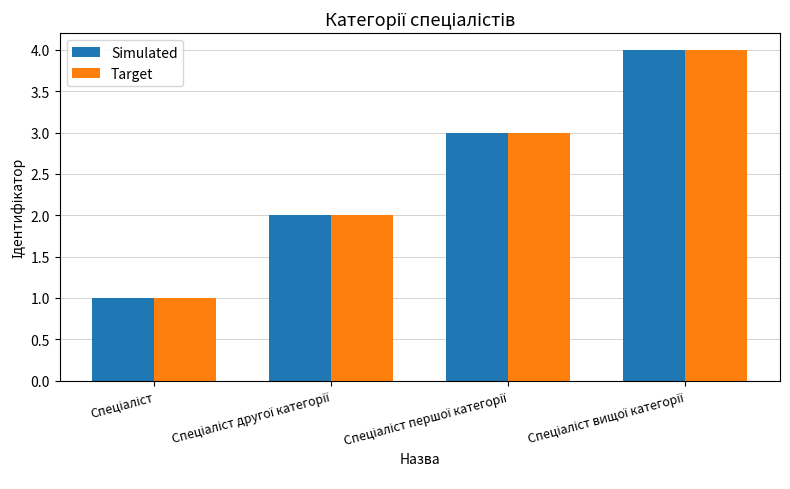

What is the sum of all Target values?

10